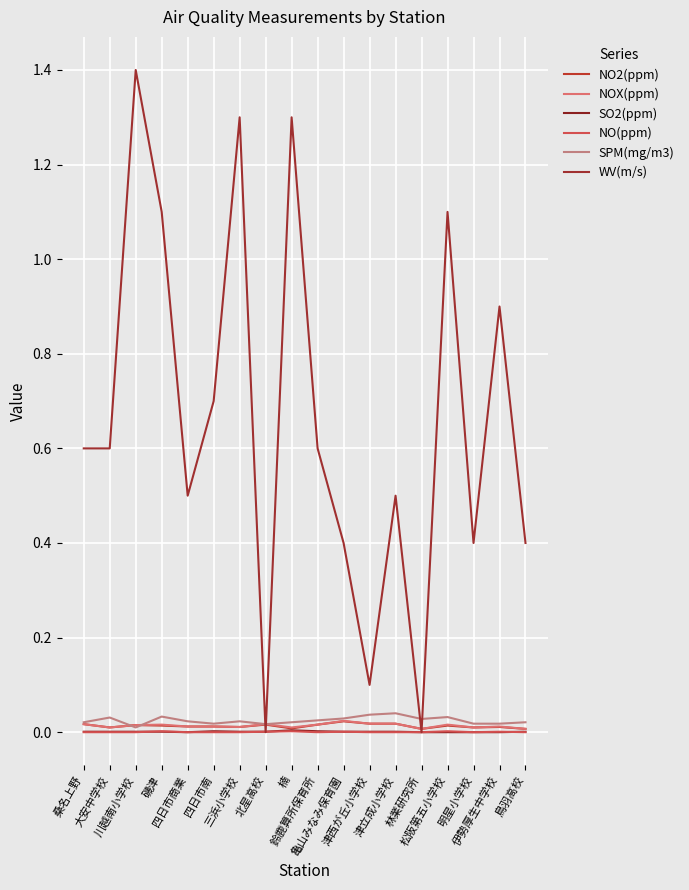

Count the number of categories in the chart.

18